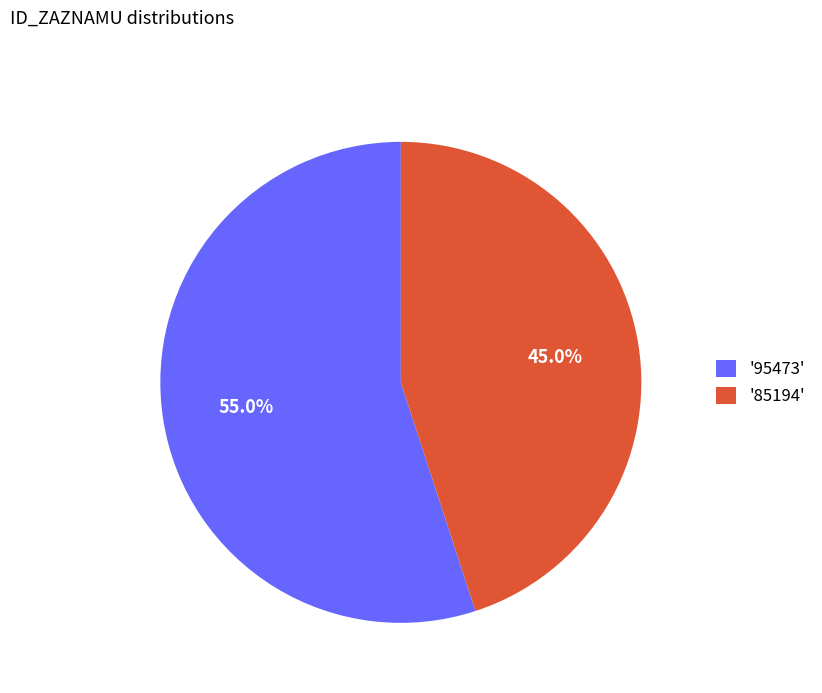

To the nearest percent, what is the average slice percentage?

50%